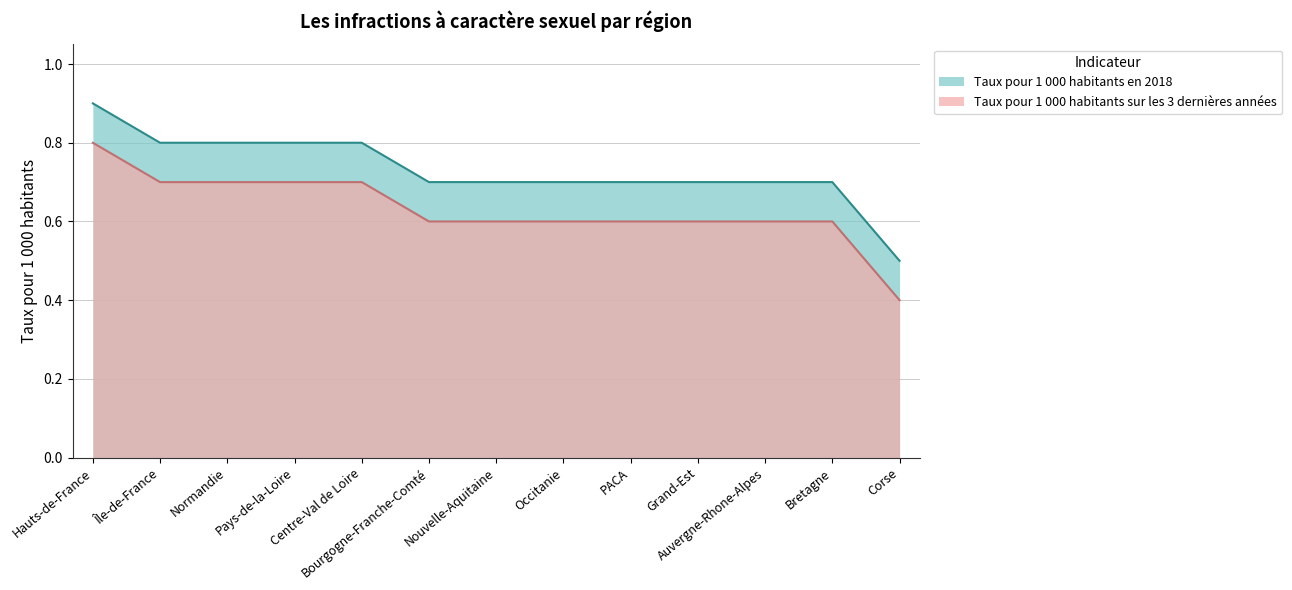

True or false: Taux pour 1 000 habitants en 2018 has more than 0 points higher than both neighbors.

False